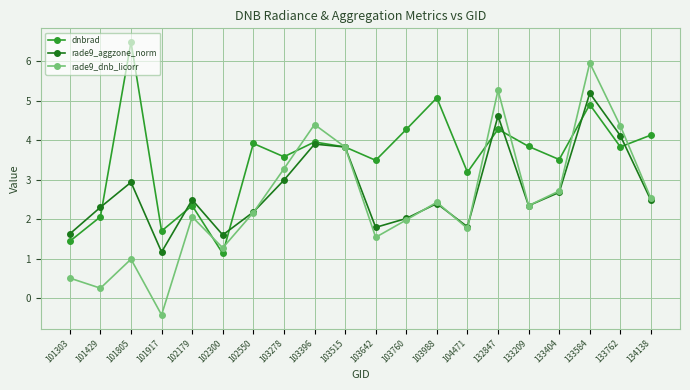

List the series in order of their overall mean, lowest first.

rade9_dnb_licorr, rade9_aggzone_norm, dnbrad